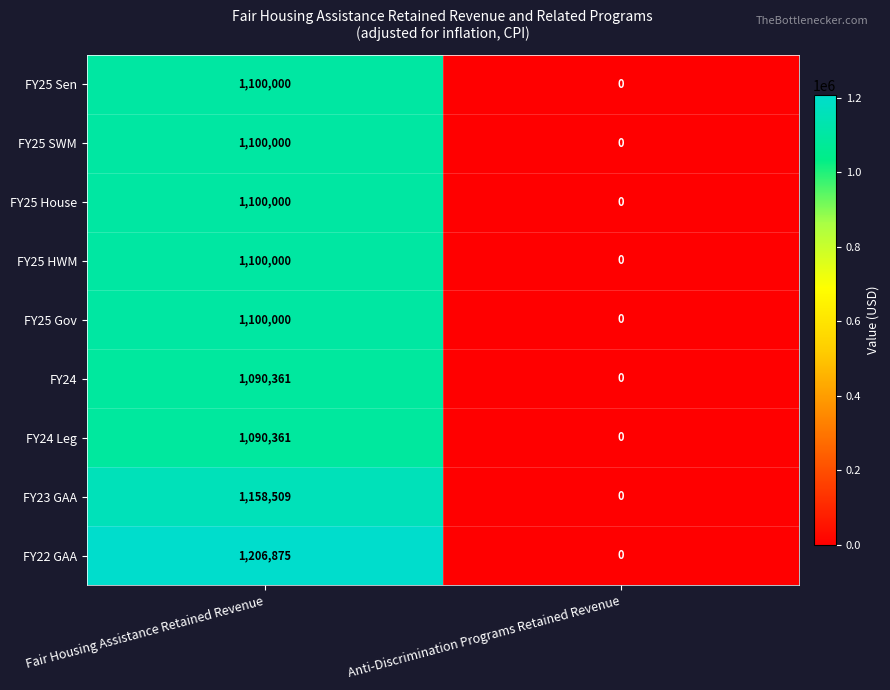

What is the sum of the FY23 GAA values at Anti-Discrimination Programs Retained Revenue and Fair Housing Assistance Retained Revenue?

1158509